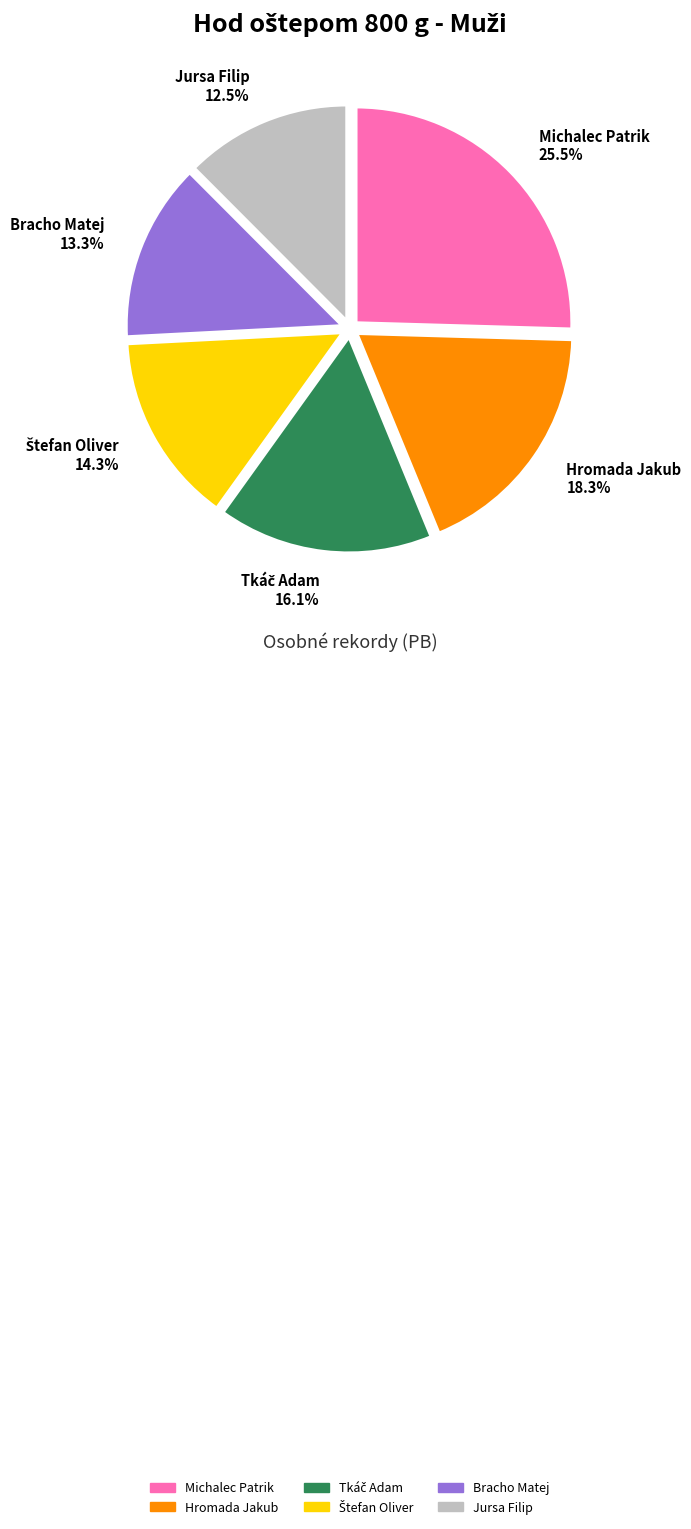

Approximately how many times larger is the value at Bracho Matej 13.3% compared to Jursa Filip 12.5%?

1.1